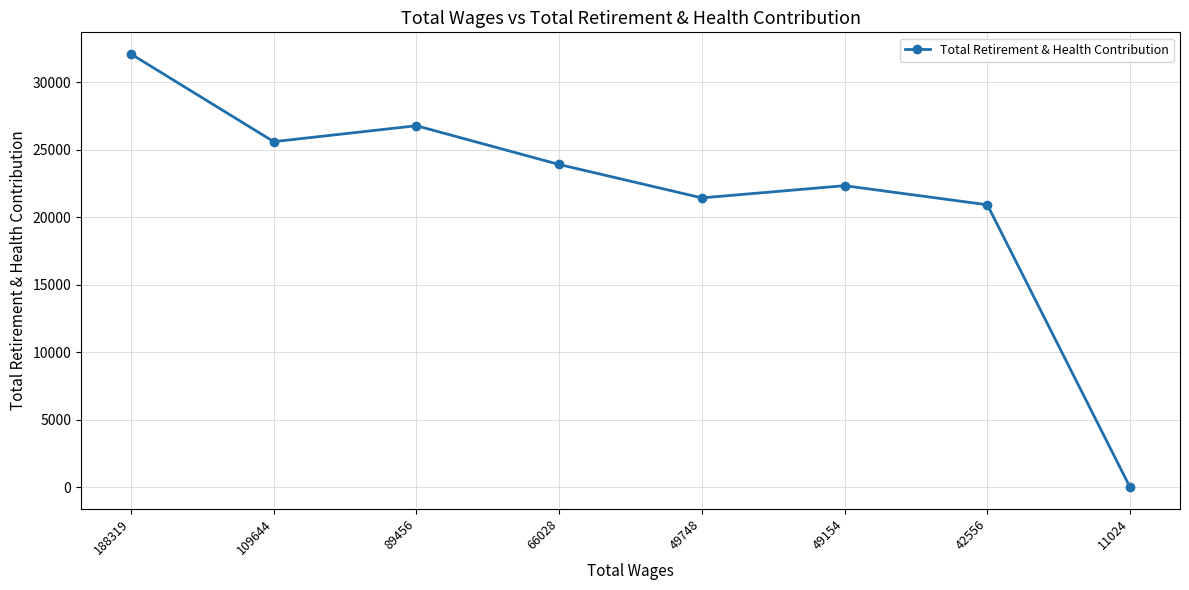

What is the ratio of the value at 89456 to the value at 188319?

0.8